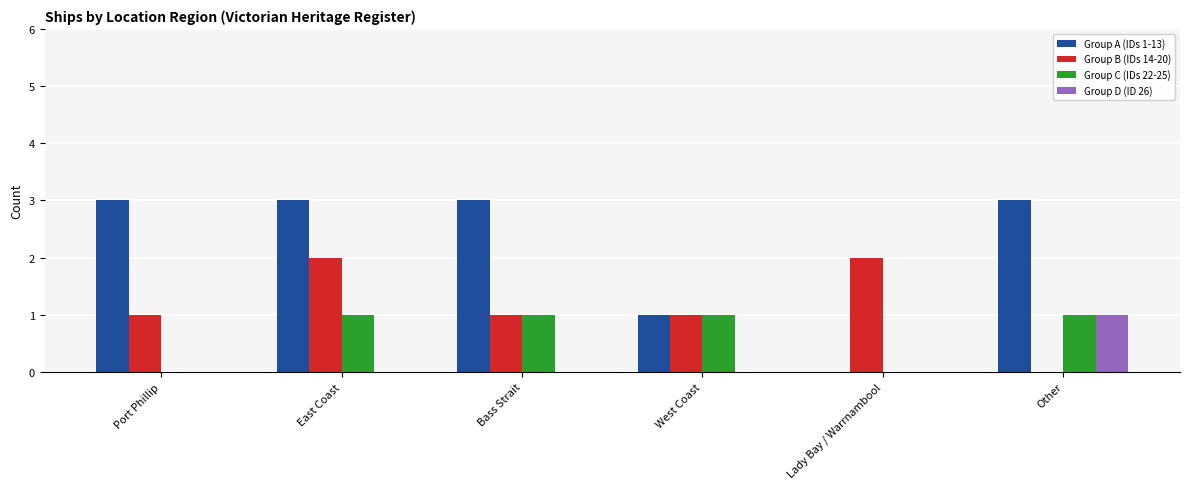

What is the greatest value displayed?

3